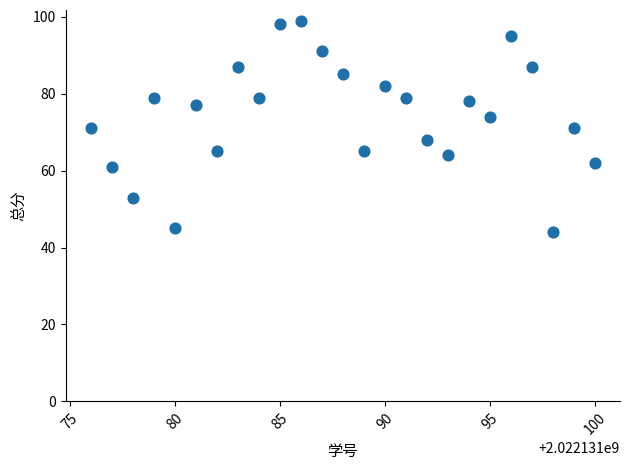

What is the range of X values (max minus min)?

24